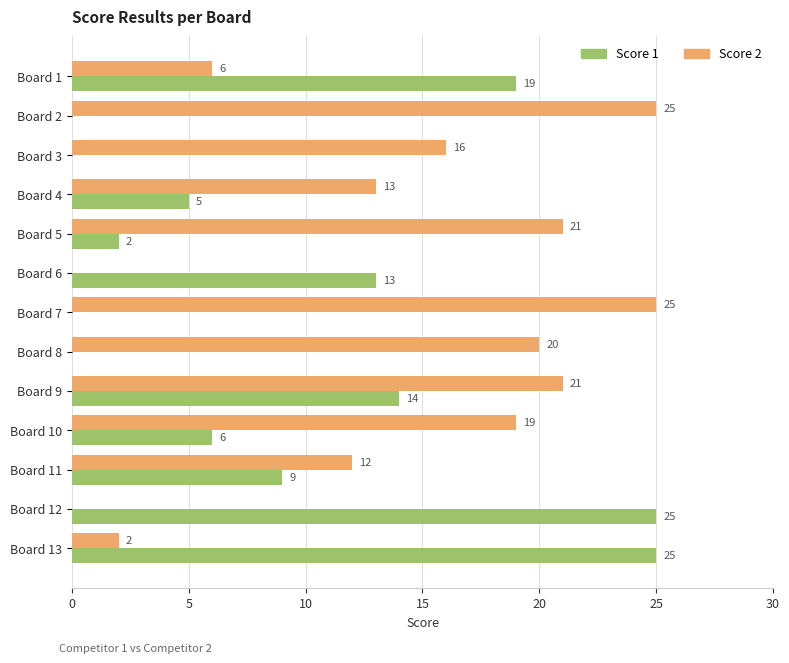

Where is Score 1 nearest to the value 12?

Board 6